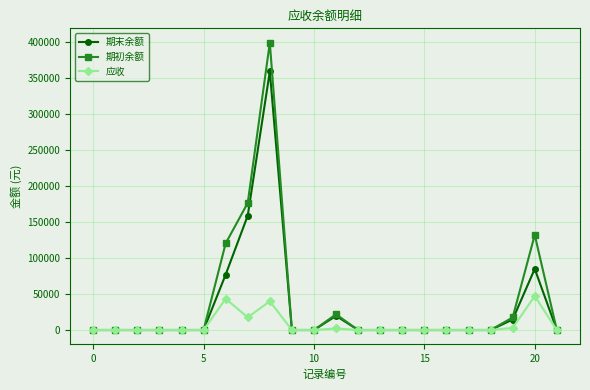

At how many categories does at least one series exceed 9825?

6